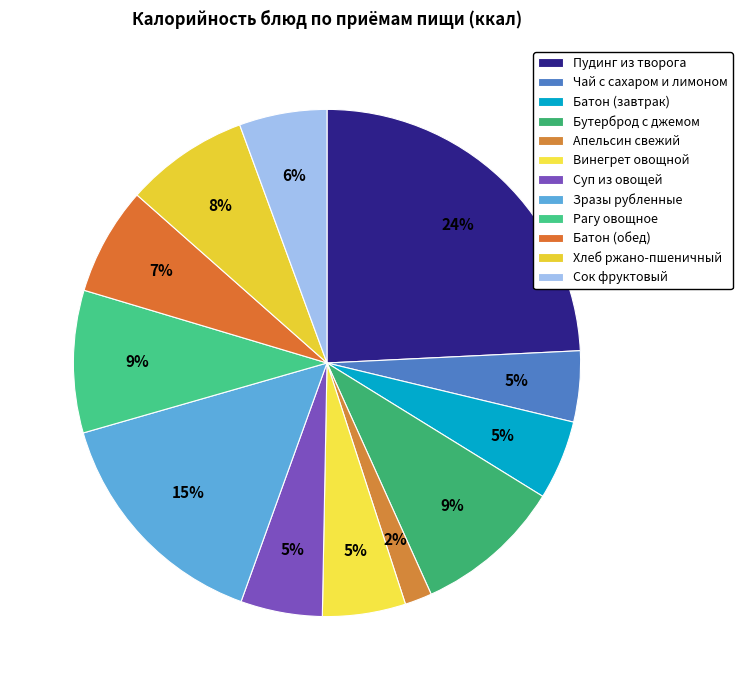

True or false: Рагу овощное accounts for 9% of the total.

True